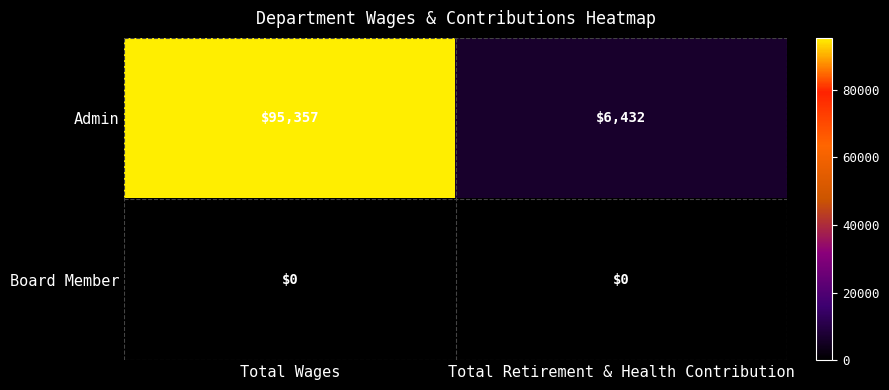

Which series has the widest spread of values?

Admin